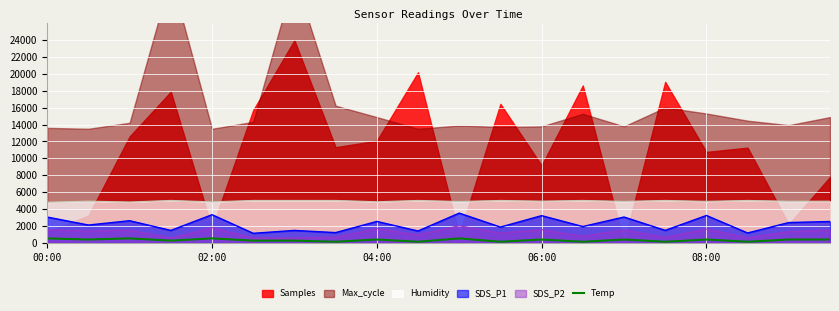

The value of SDS_P2 at 06:00 is 1536.1. True or false?

True